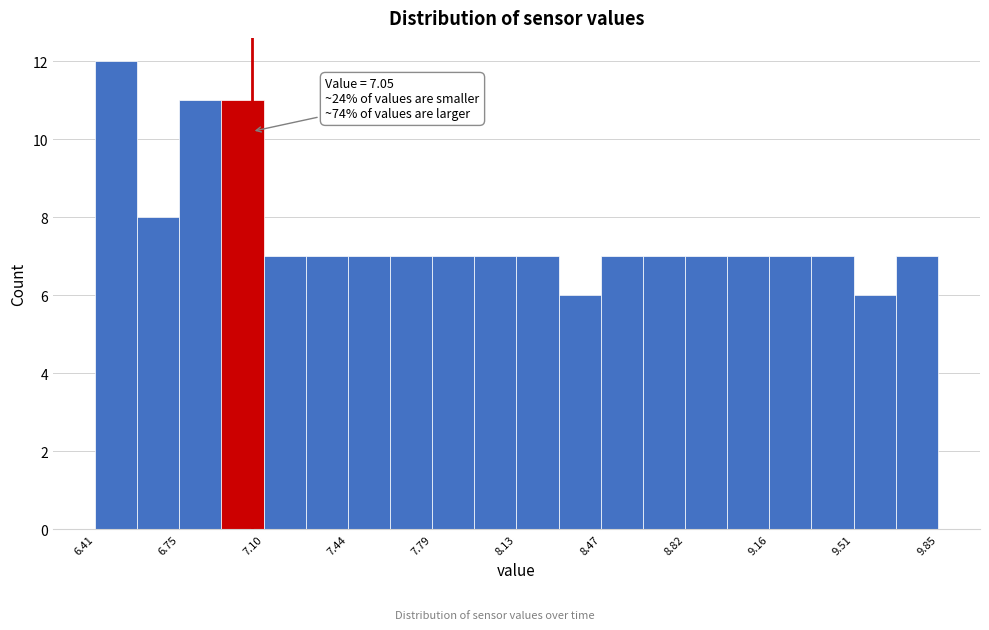

Around what value on the x-axis is the tallest bar? Give the approximate position of its centre, as read against the axis.

6.50